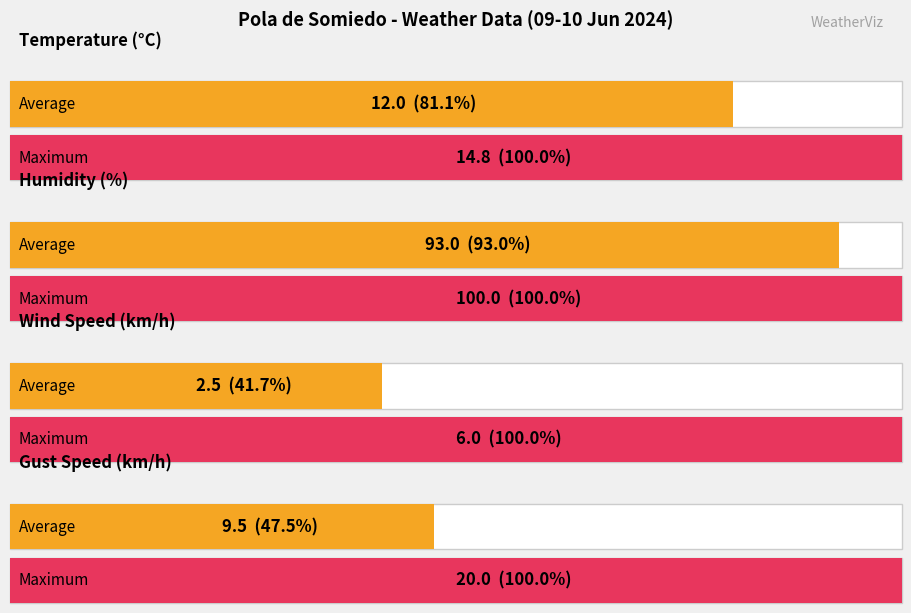

What is the greatest value displayed?

100.0